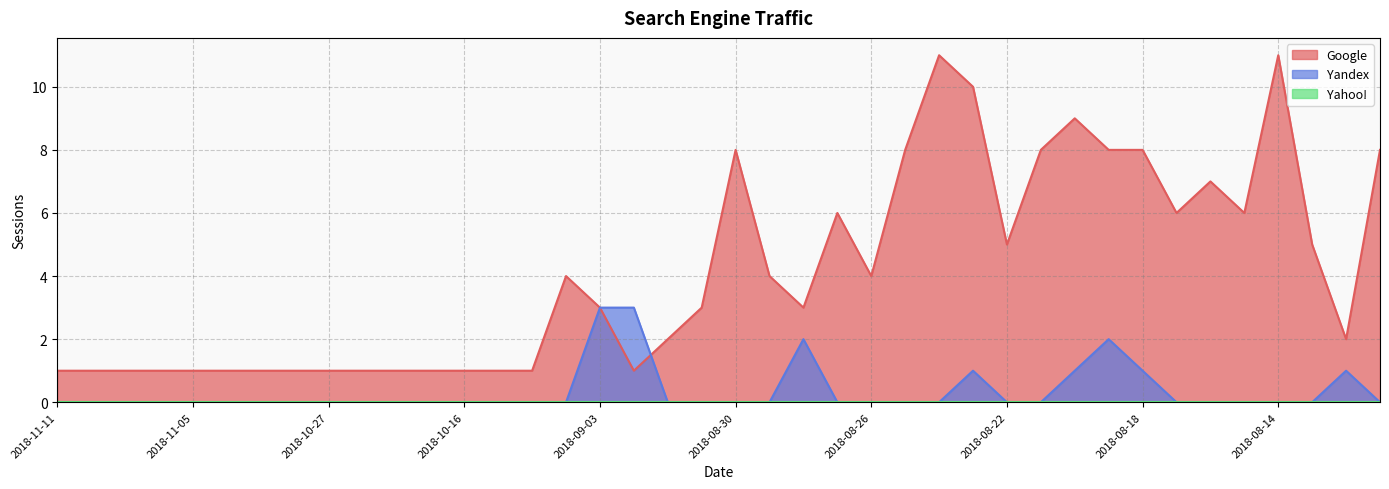

Which series has the largest total across all categories?

Google